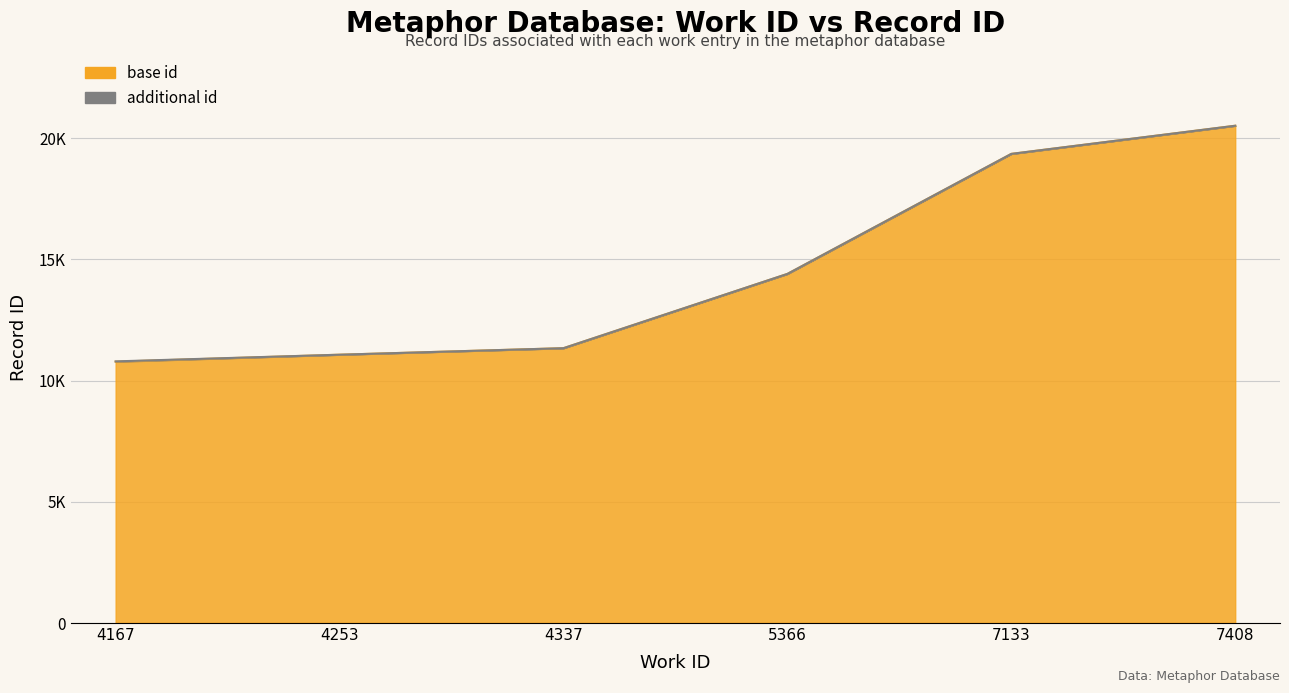

Where does the data first go above 11338?

5366